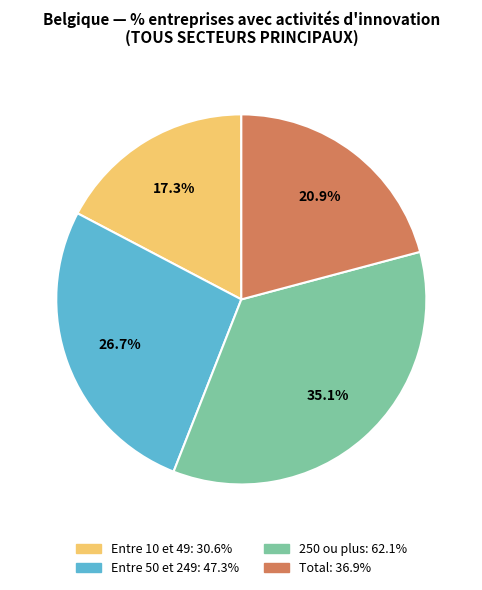

What is the smallest slice in the pie chart?

Entre 10 et 49